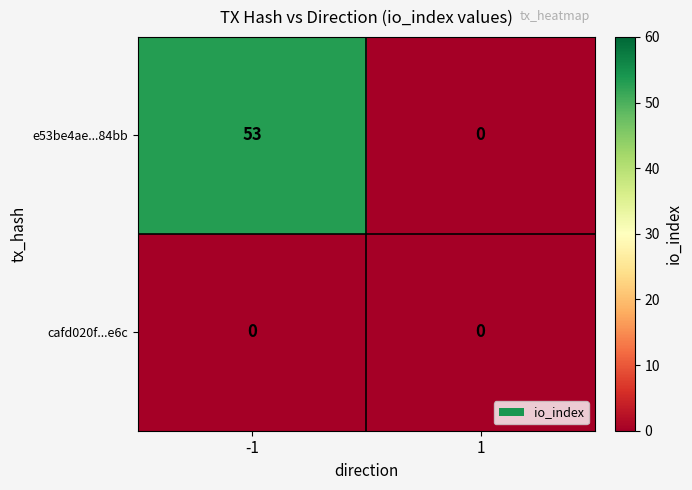

Which series has the largest range (max minus min)?

e53be4ae...84bb